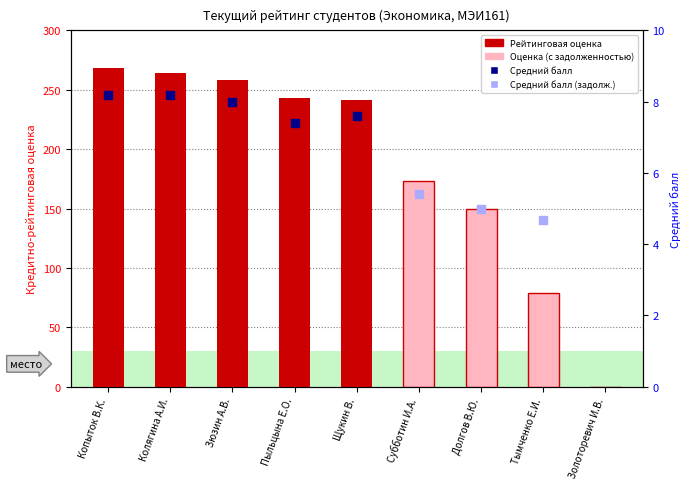

Which has a higher value, Зюзин А.В. or Субботин И.А.?

Зюзин А.В.